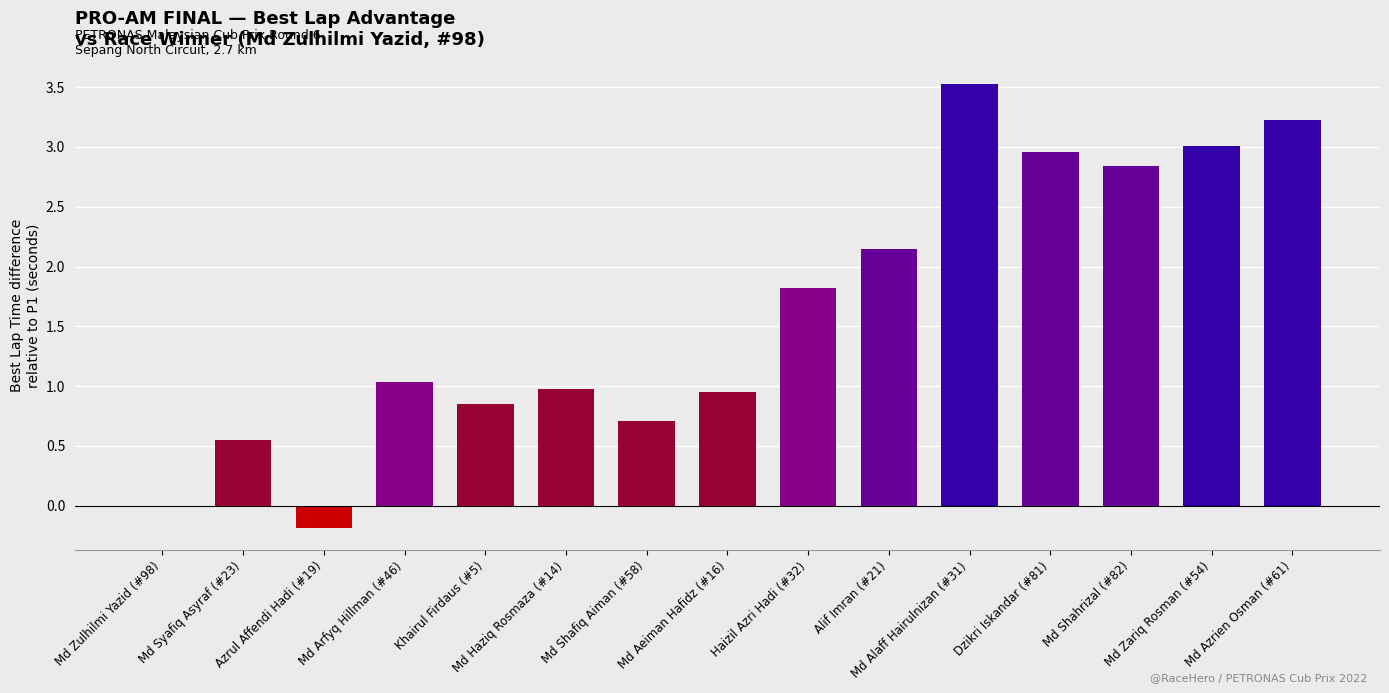

Rank the categories by value from highest to lowest.

Md Alaff Hairulnizan (#31), Md Azrien Osman (#61), Md Zariq Rosman (#54), Dzikri Iskandar (#81), Md Shahrizal (#82), Alif Imran (#21), Haizil Azri Hadi (#32), Md Arfyq Hillman (#46), Md Haziq Rosmaza (#14), Md Aeiman Hafidz (#16), Khairul Firdaus (#5), Md Shafiq Aiman (#58), Md Syafiq Asyraf (#23), Md Zulhilmi Yazid (#98), Azrul Affendi Hadi (#19)